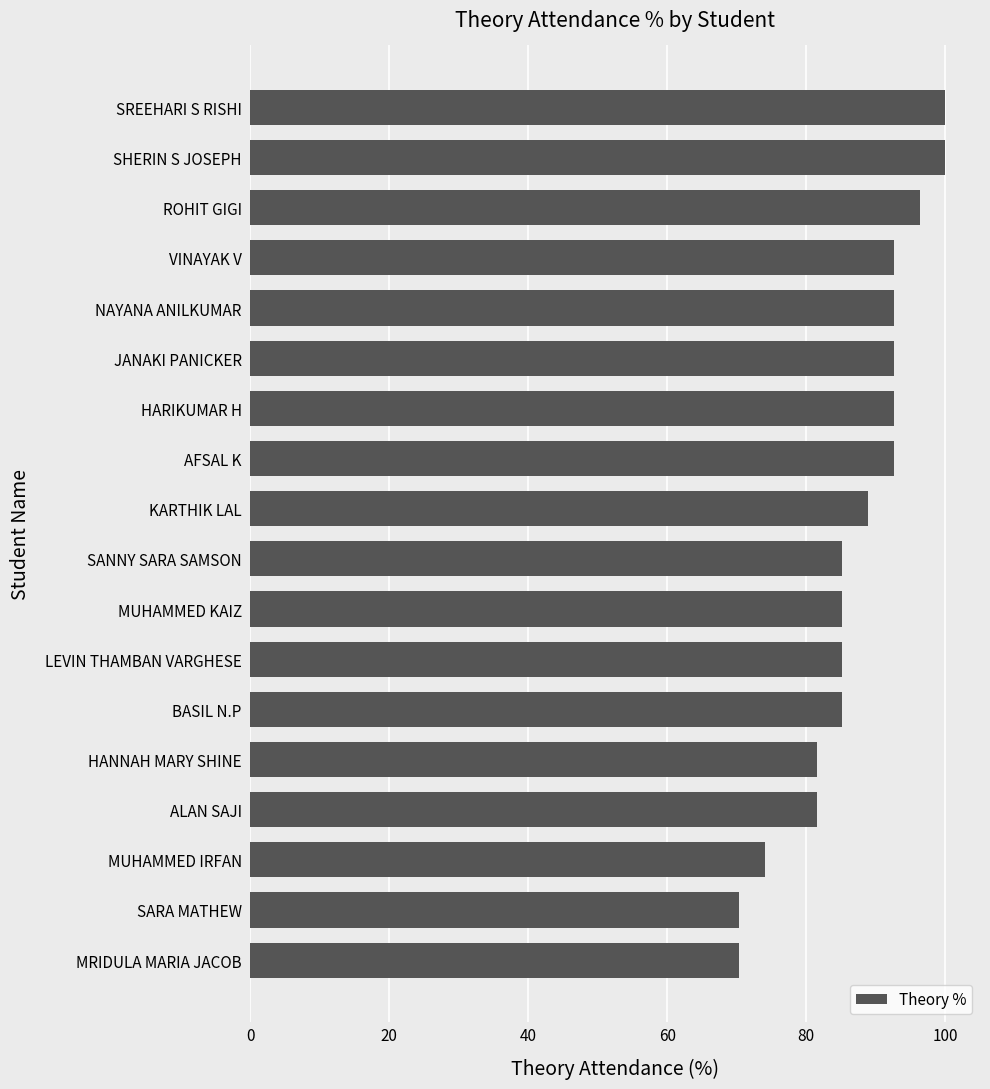

What is the change in value from MRIDULA MARIA JACOB to LEVIN THAMBAN VARGHESE?

+14.8